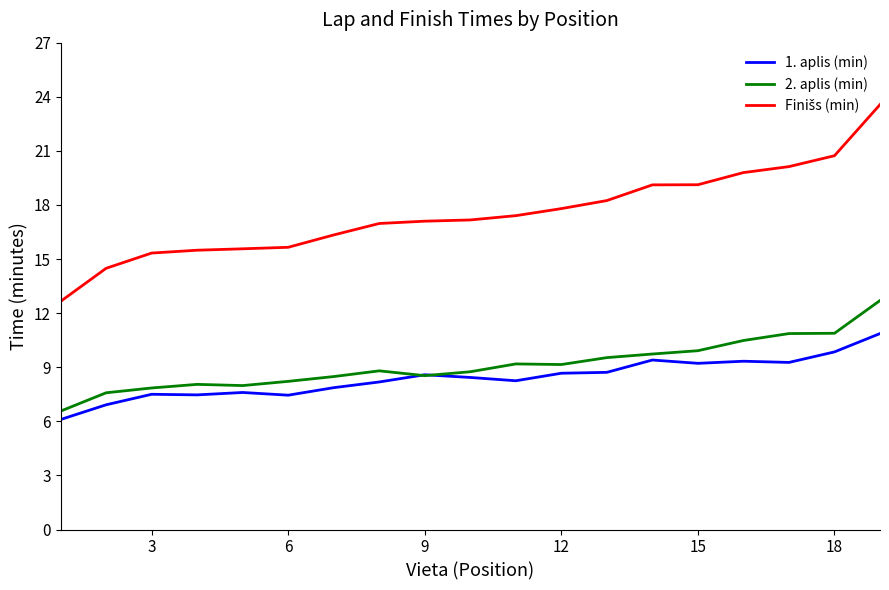

What is the smallest value displayed?

6.1